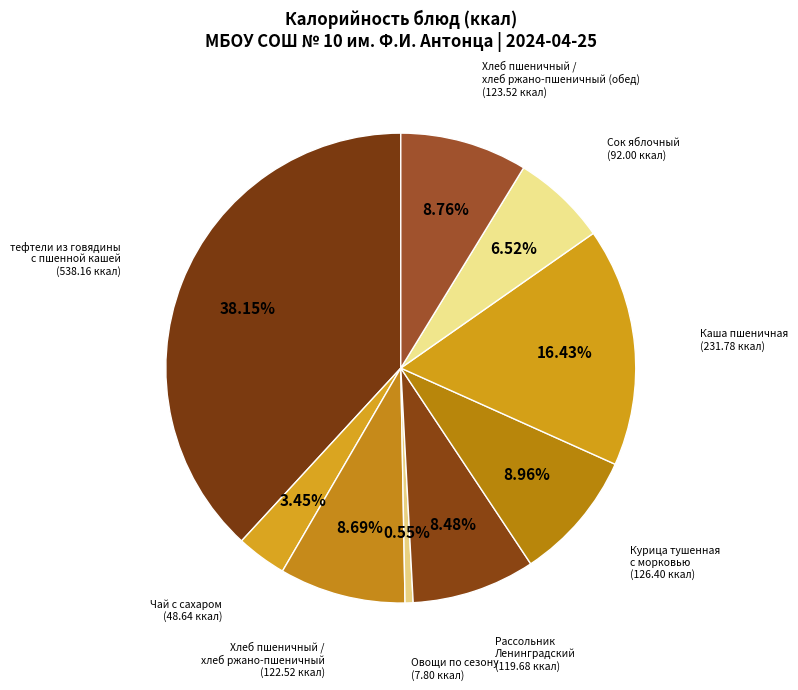

Which category has the biggest portion of the pie?

тефтели из говядины с пшенной кашей